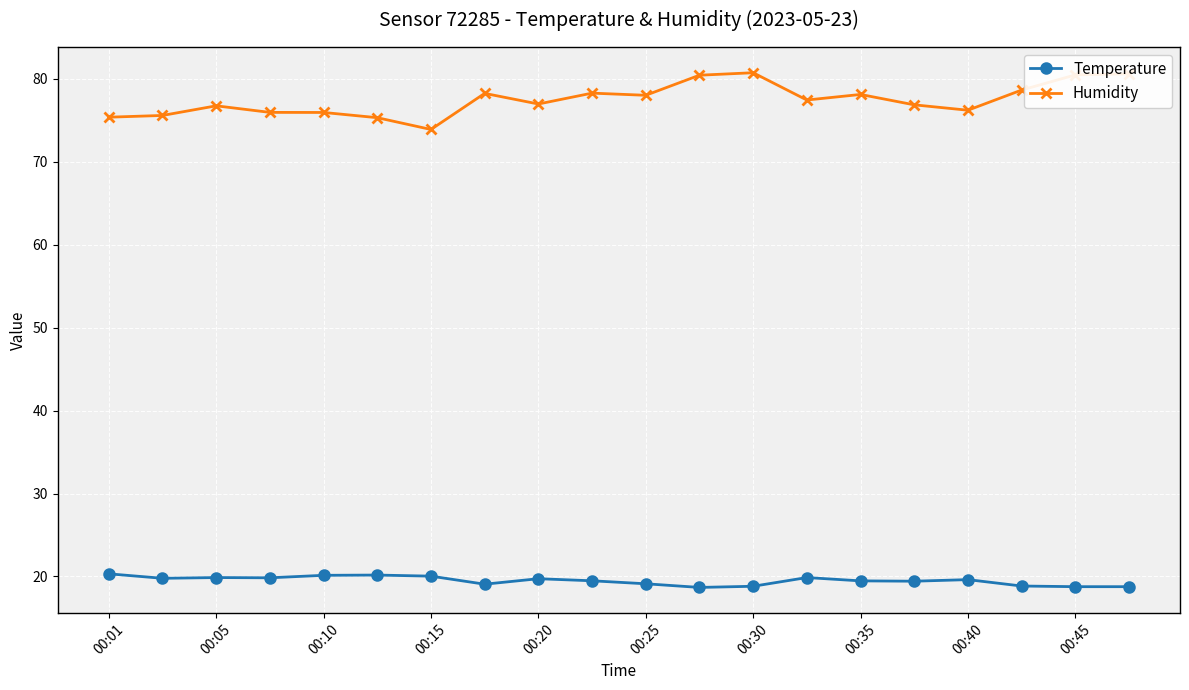

Does the chart display data point markers on the line(s)?

Yes